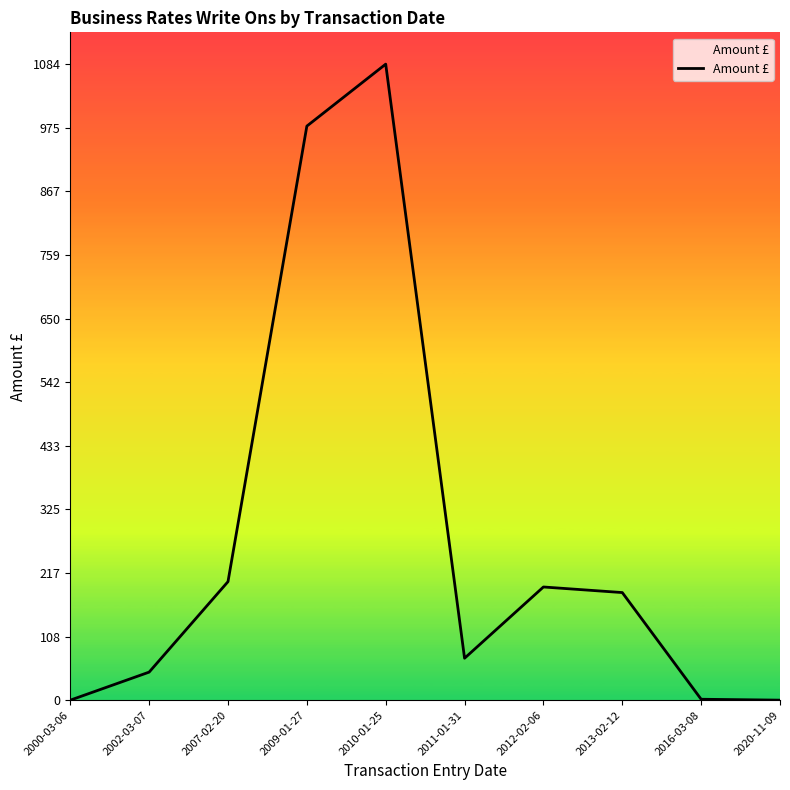

Which has a higher value, 2016-03-08 or 2002-03-07?

2002-03-07